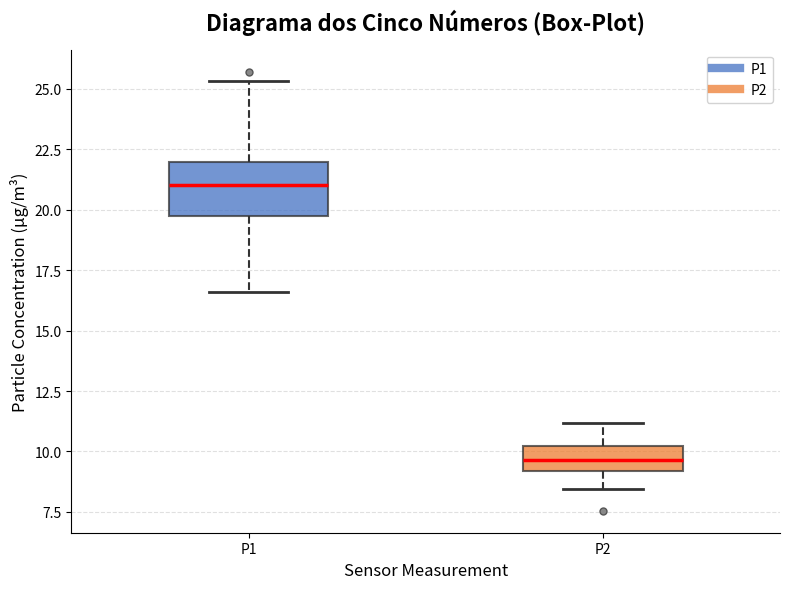

Where is the upper edge of the box for P1 on the y-axis? The values are not printed on the chart, so give them approximately, as read against the axis.

22.0